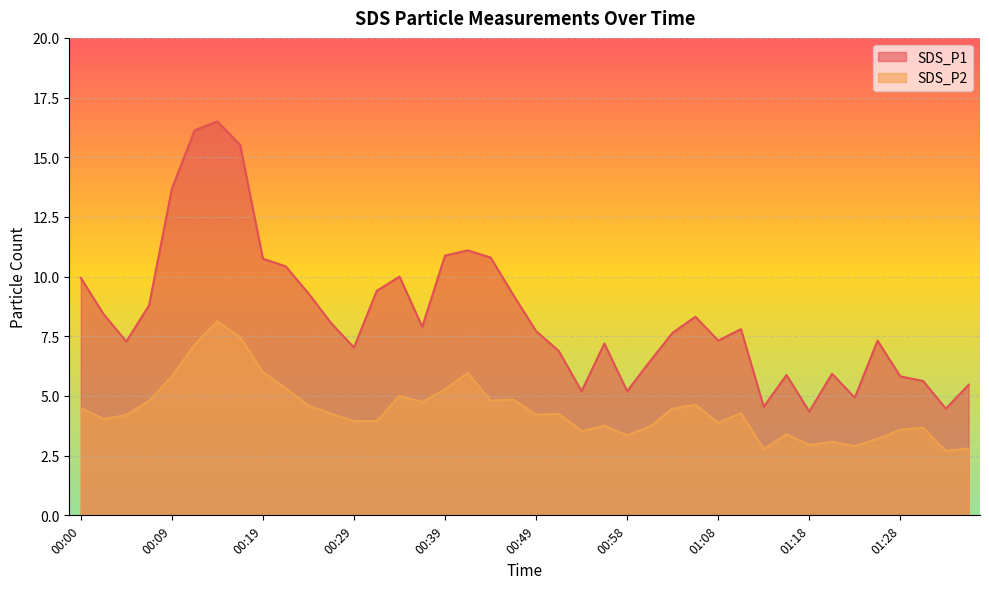

What is the maximum value for SDS_P2?

8.1